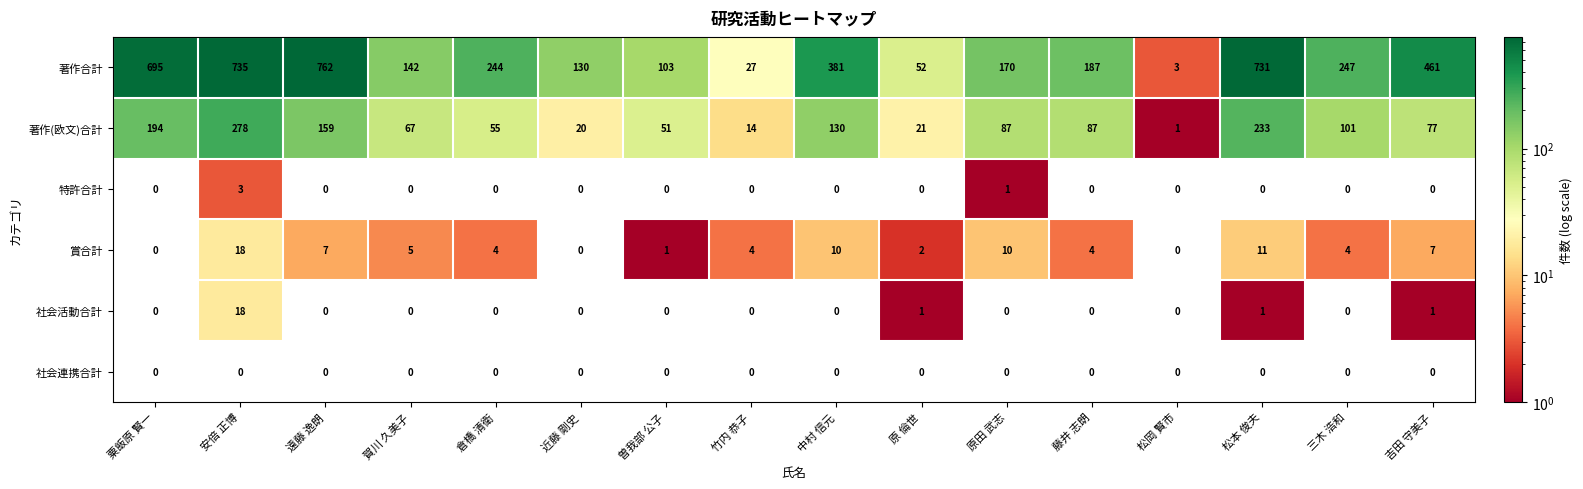

Which label corresponds to the largest value in the chart?

遠藤 逸朗